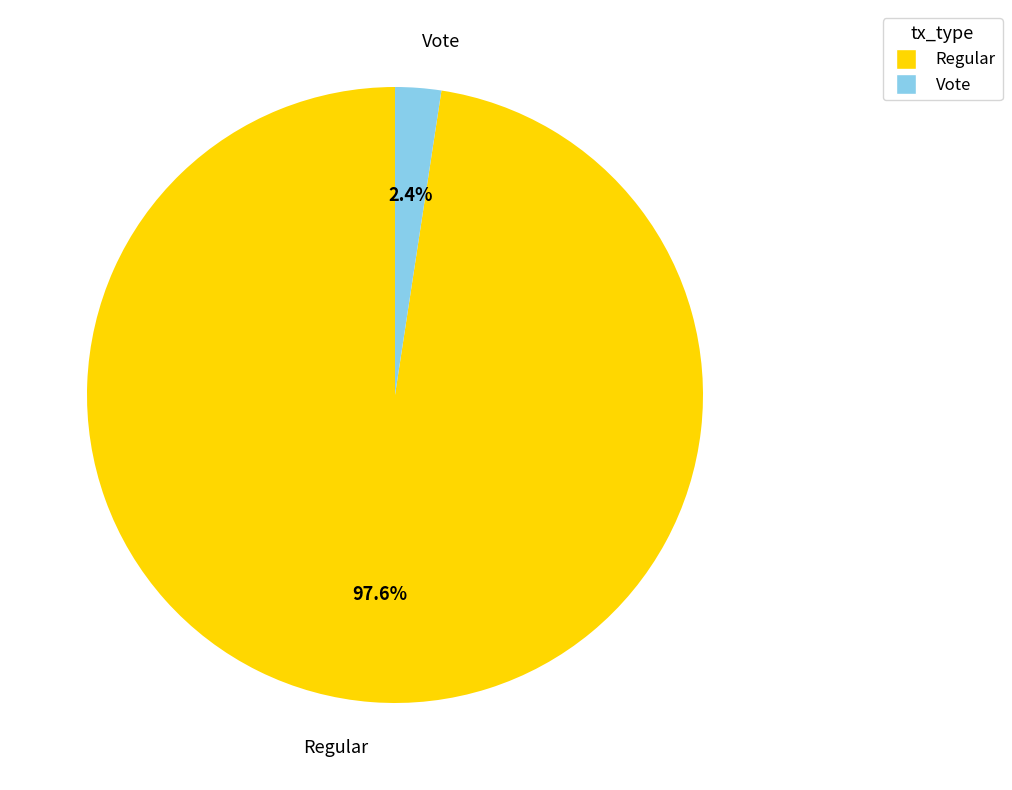

Which has a higher value, Vote or Regular?

Regular